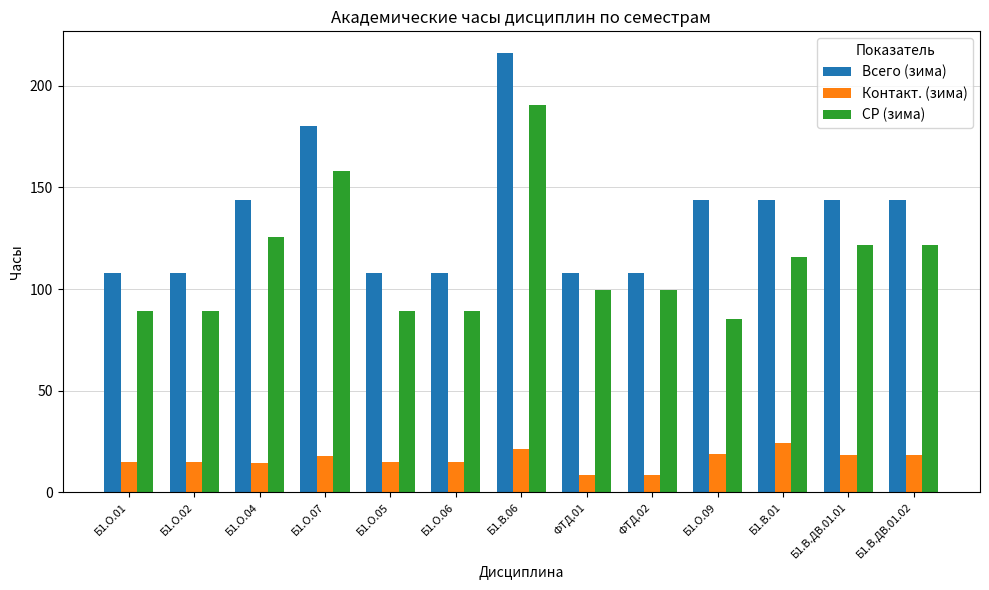

What are all the series names shown in the legend?

Всего (зима), Контакт. (зима), СР (зима)